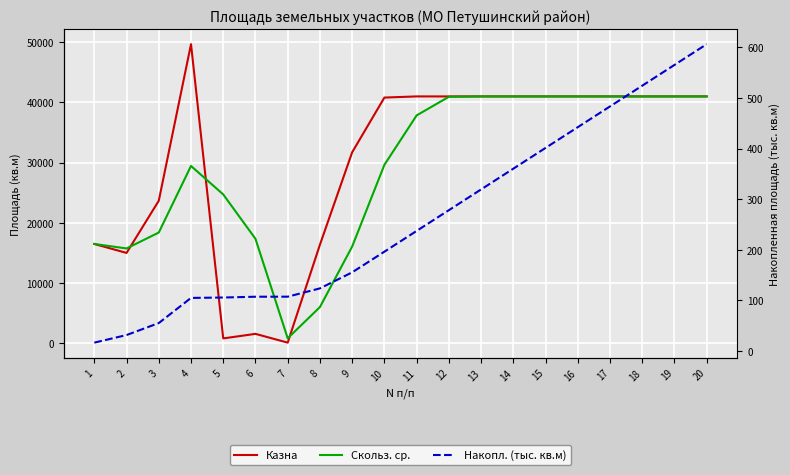

Where is Скольз. ср. nearest to the value 20909?

3